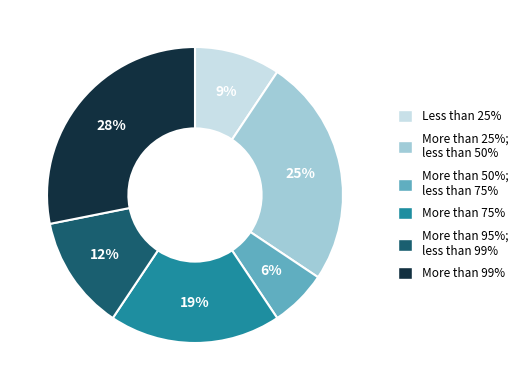

How many slices are in this pie chart?

6